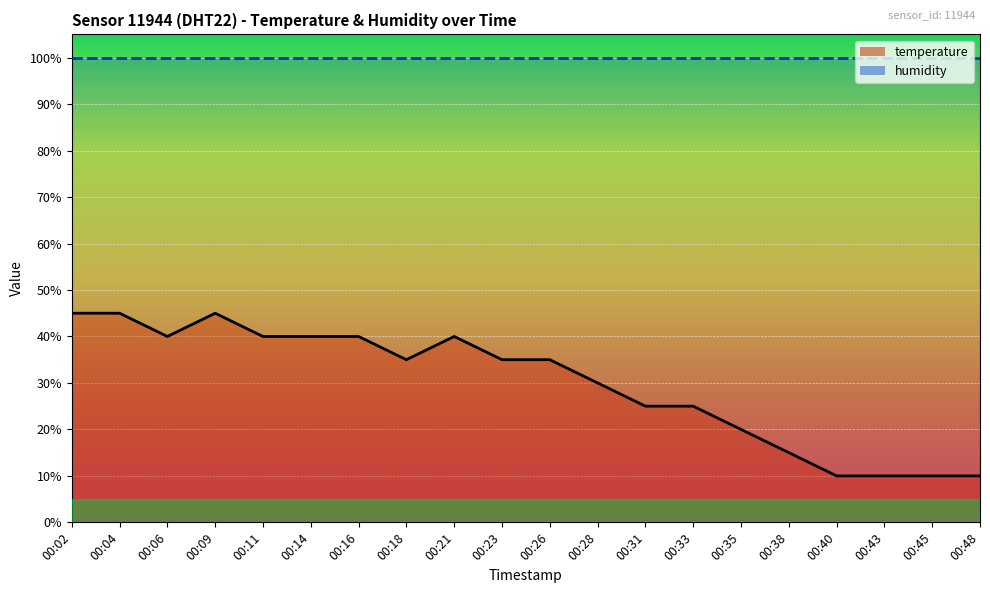

Rank the categories by value from lowest to highest.

00:40, 00:43, 00:45, 00:48, 00:38, 00:35, 00:31, 00:33, 00:28, 00:18, 00:23, 00:26, 00:06, 00:11, 00:14, 00:16, 00:21, 00:02, 00:04, 00:09